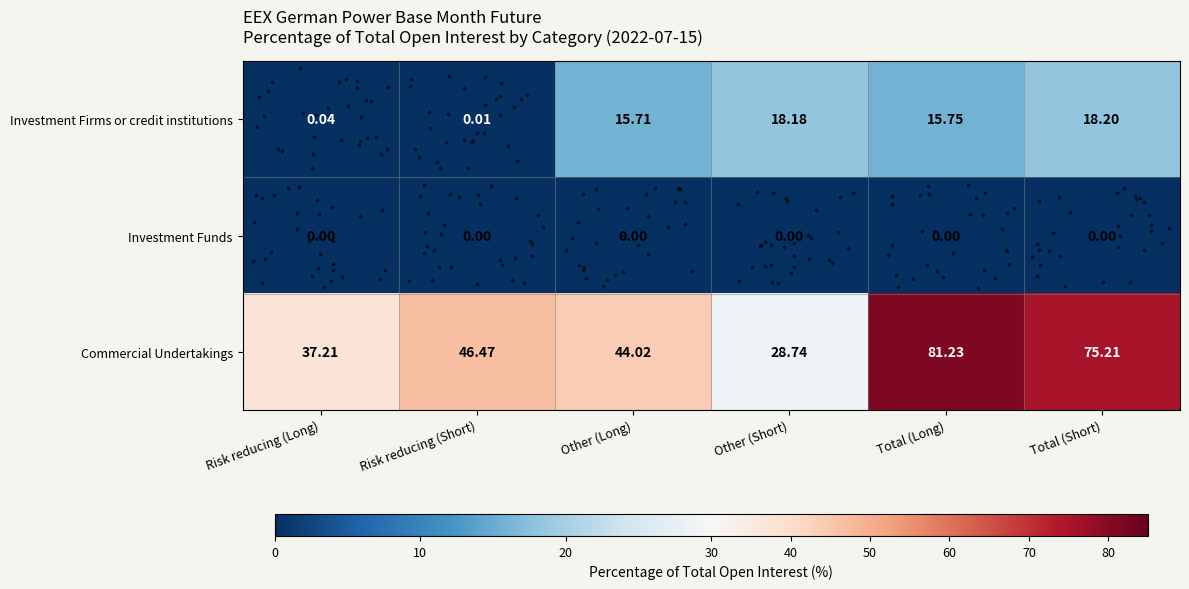

At Other (Short), list the series in order from smallest to largest.

Investment Funds, Investment Firms or credit institutions, Commercial Undertakings